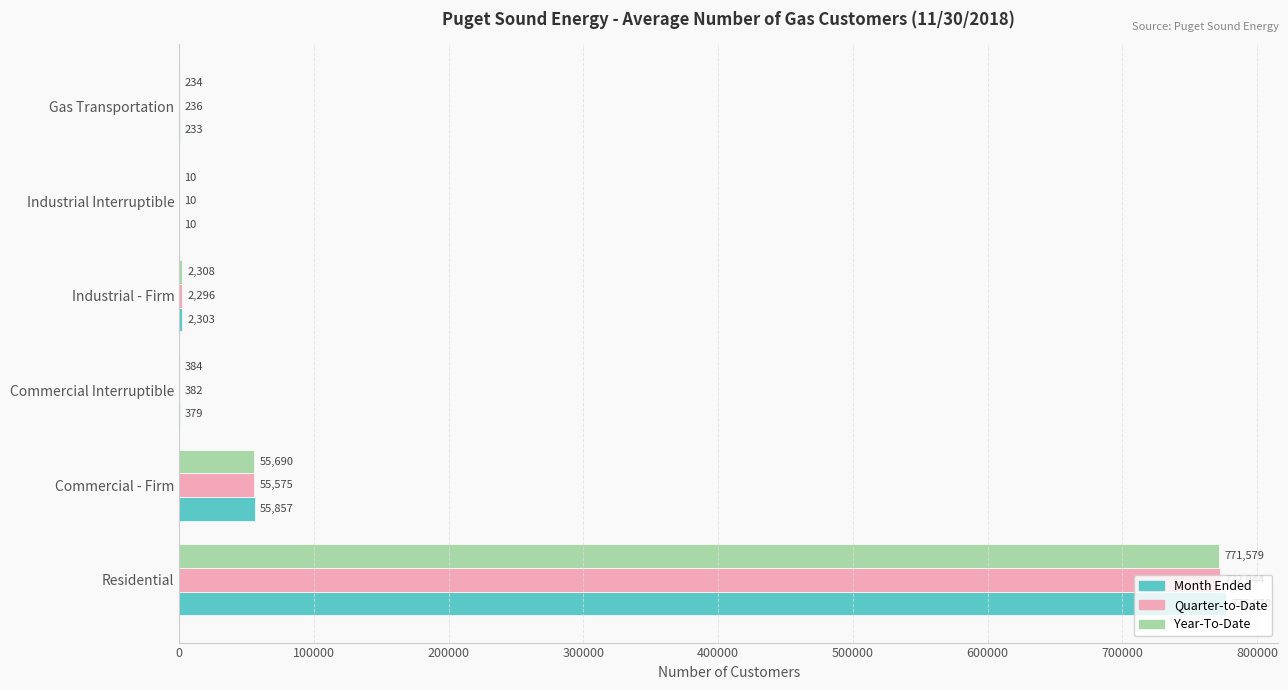

What is the total value across all series at Gas Transportation?

703